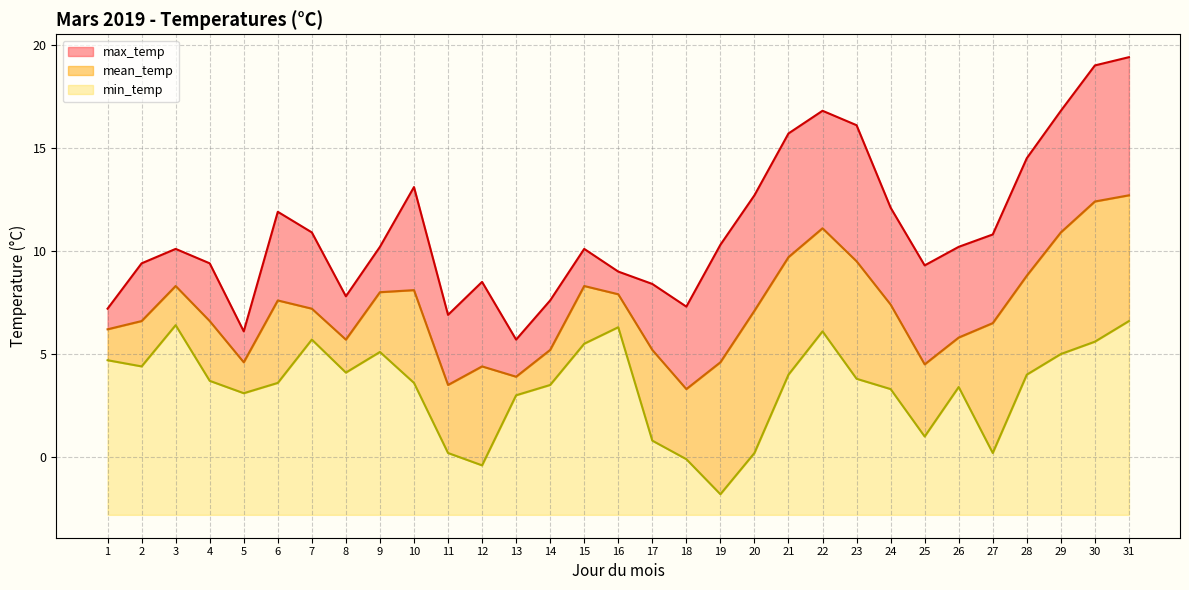

Does the chart have visible grid lines?

Yes